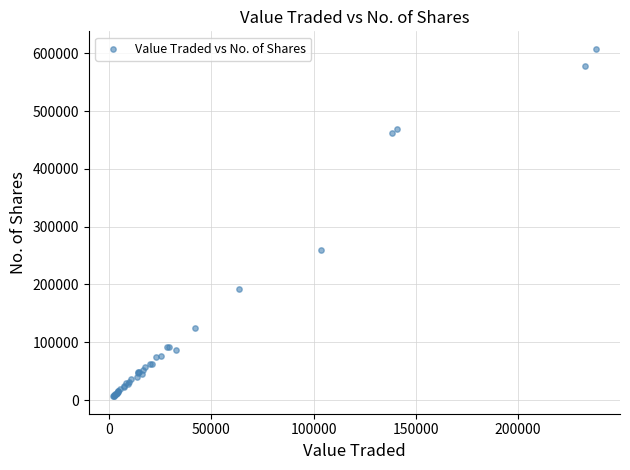

What Y value in the scatter plot is closest to 307129?

259595